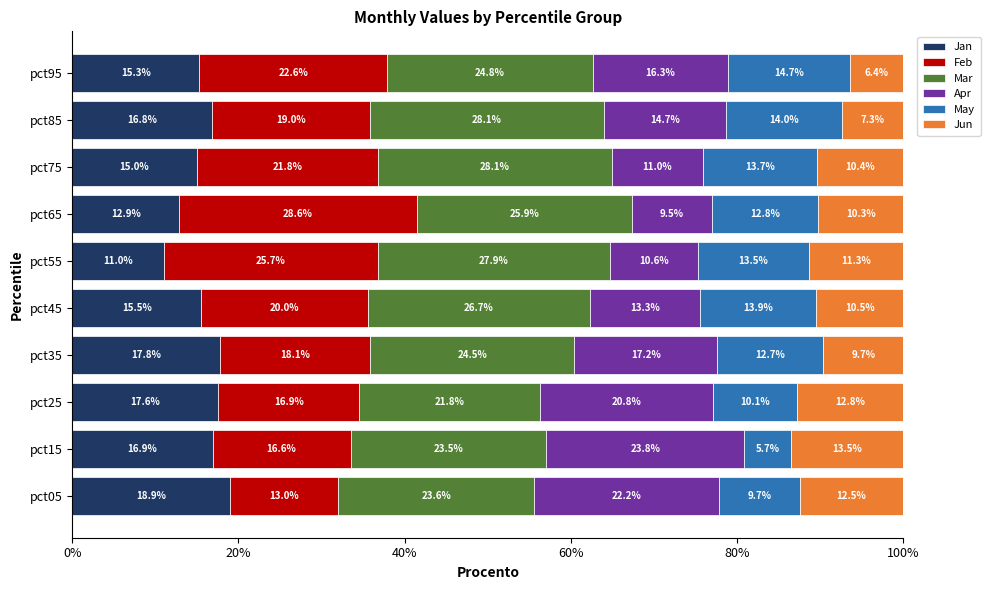

The value of Jan at pct55 is 5.4. True or false?

False